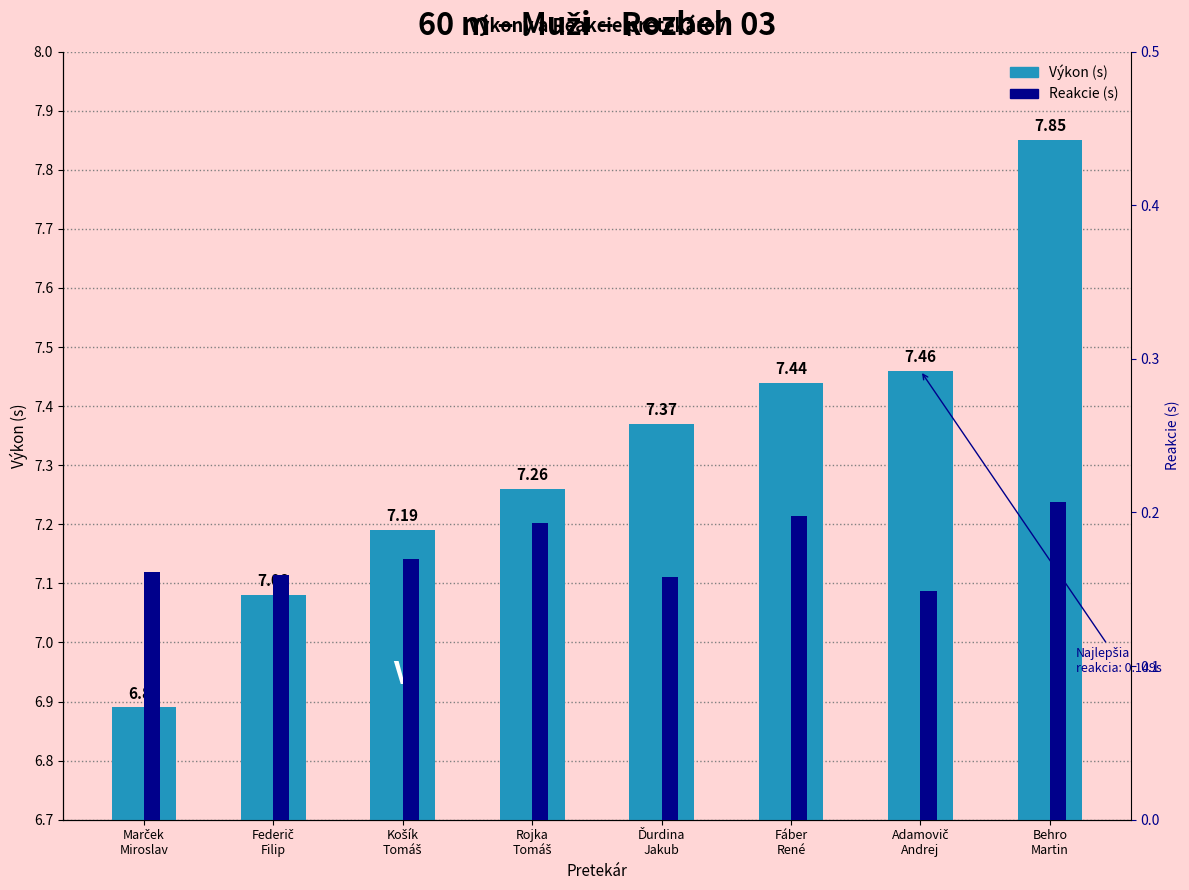

What is the difference between the maximum and minimum values in the Reakcie (s) series?

0.1